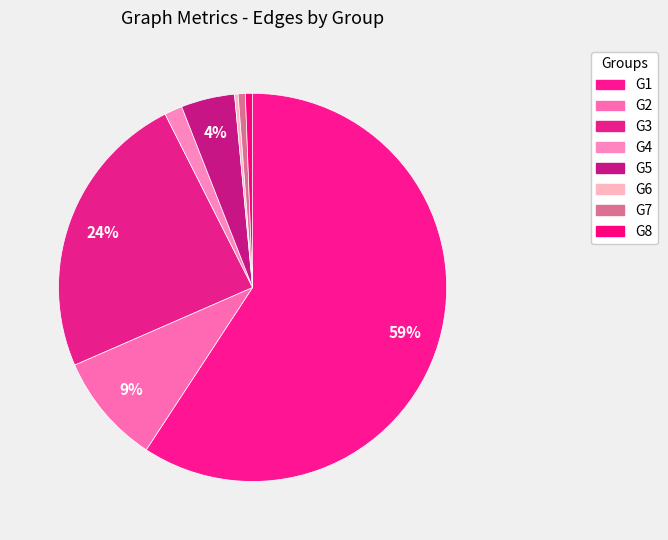

How many slices are in this pie chart?

8